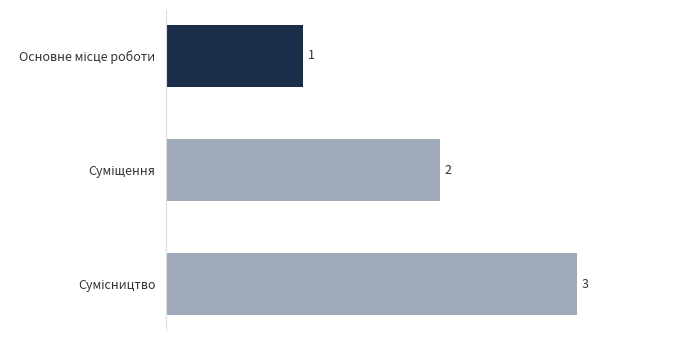

What is the maximum value shown in the chart?

3